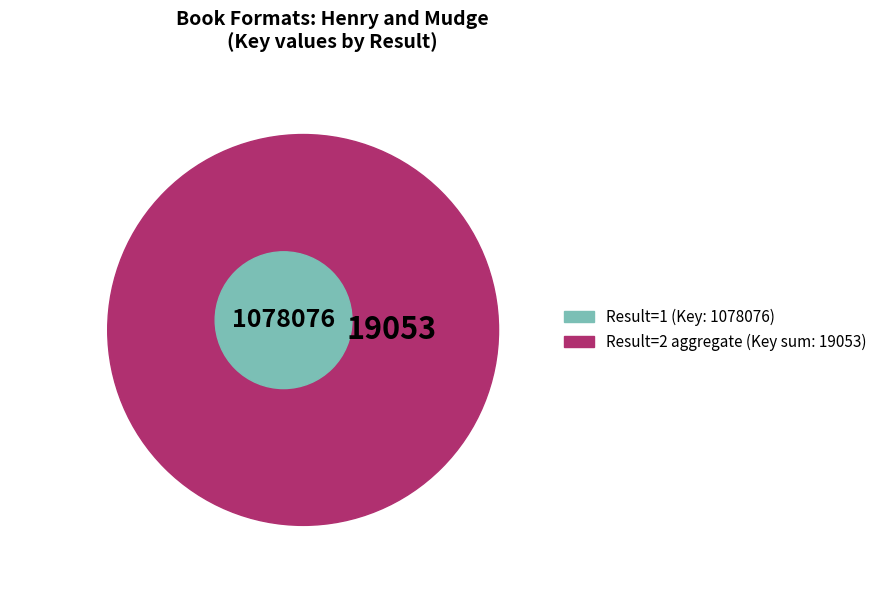

Combined, do Trade Paperback (1078076) and Hardcover (6351) account for over 50%?

Yes